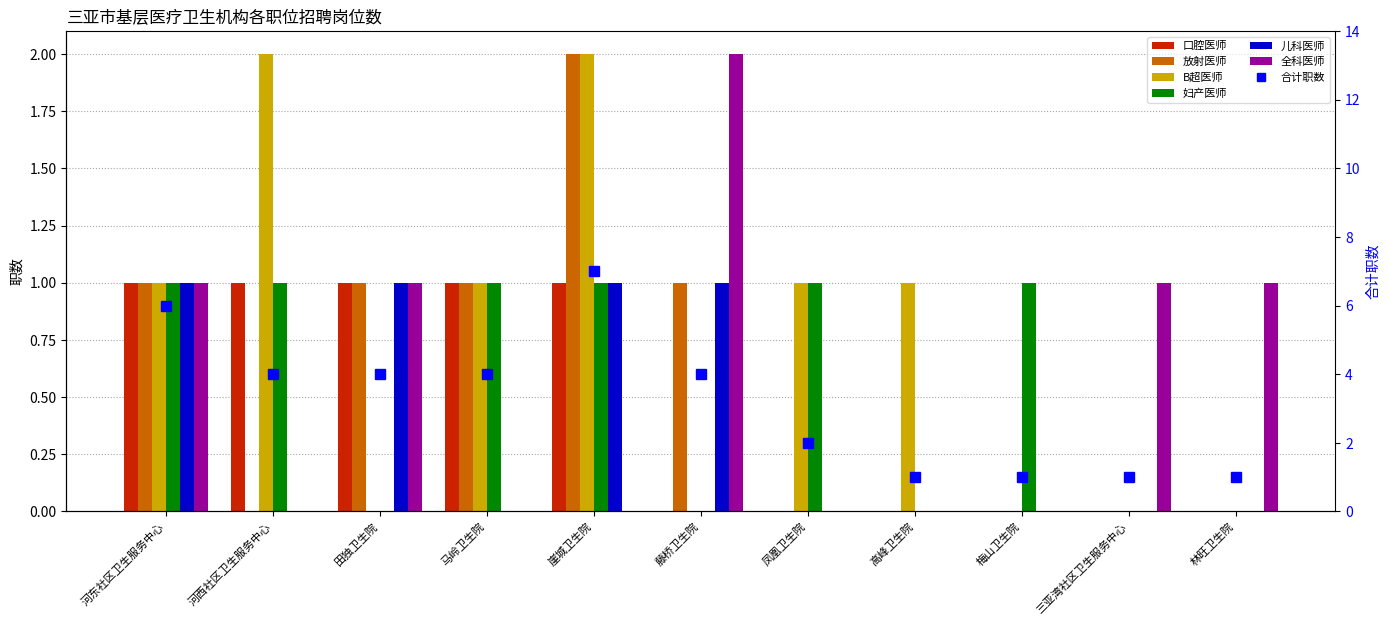

What is the label of the 1st bar from the right?

林旺卫生院